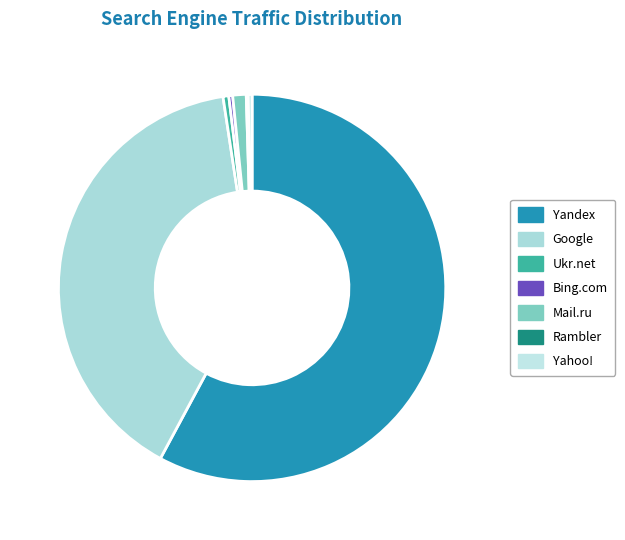

The Yandex slice represents 69% of the pie. True or false?

False